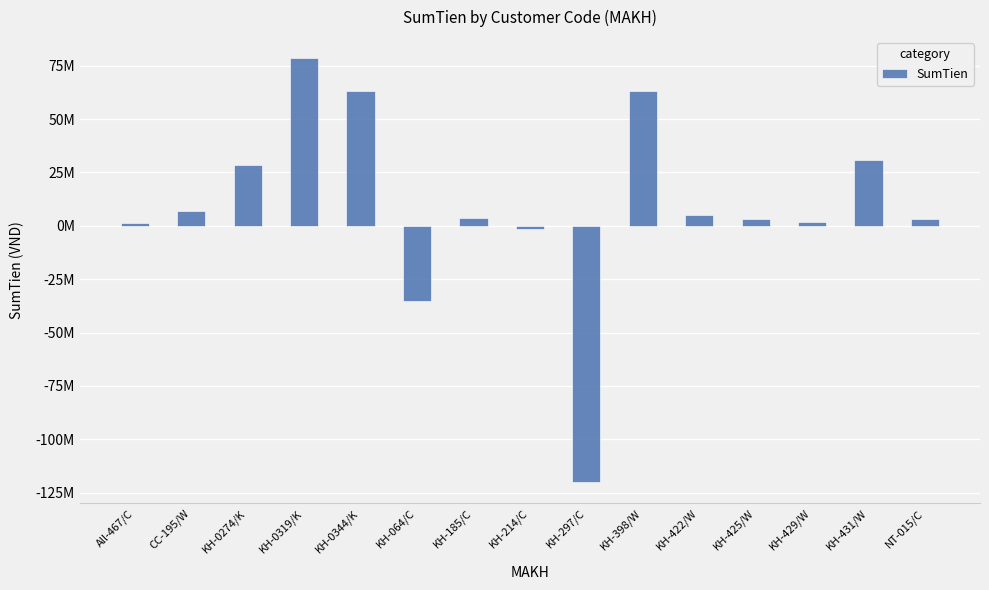

Is it true that the value at CC-195/W is 6933001?

True